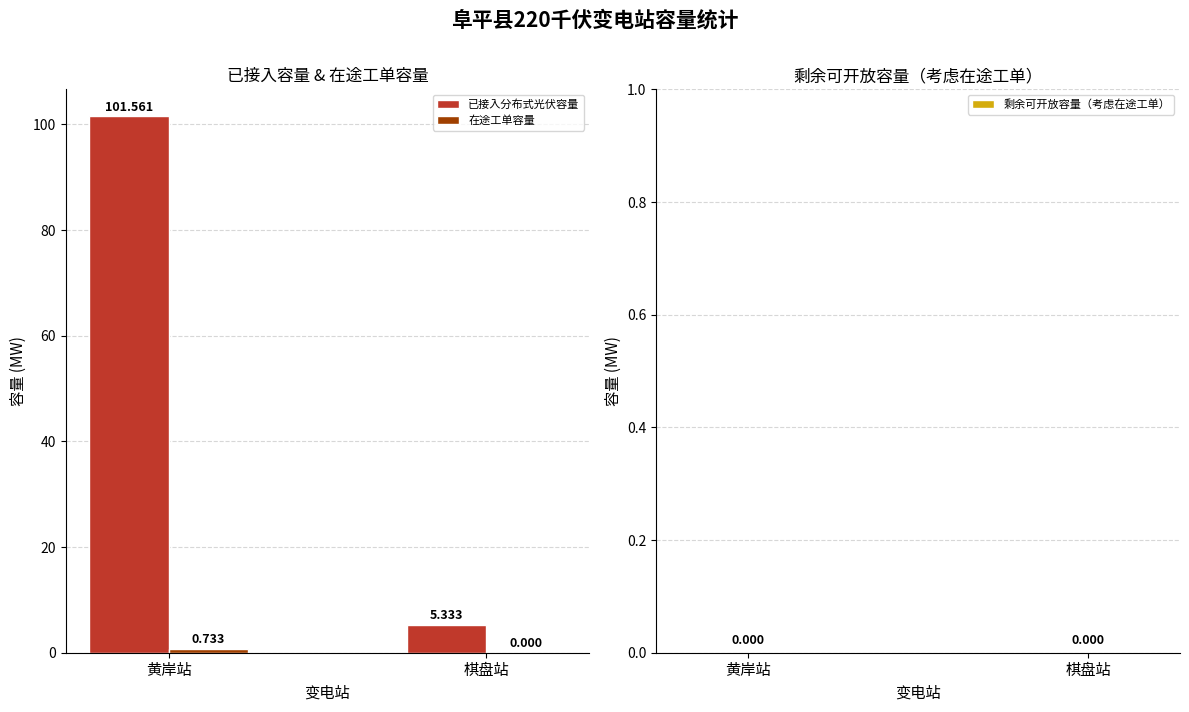

What is the difference between the 已接入分布式光伏容量 values at 黄岸站 and 棋盘站?

96.2